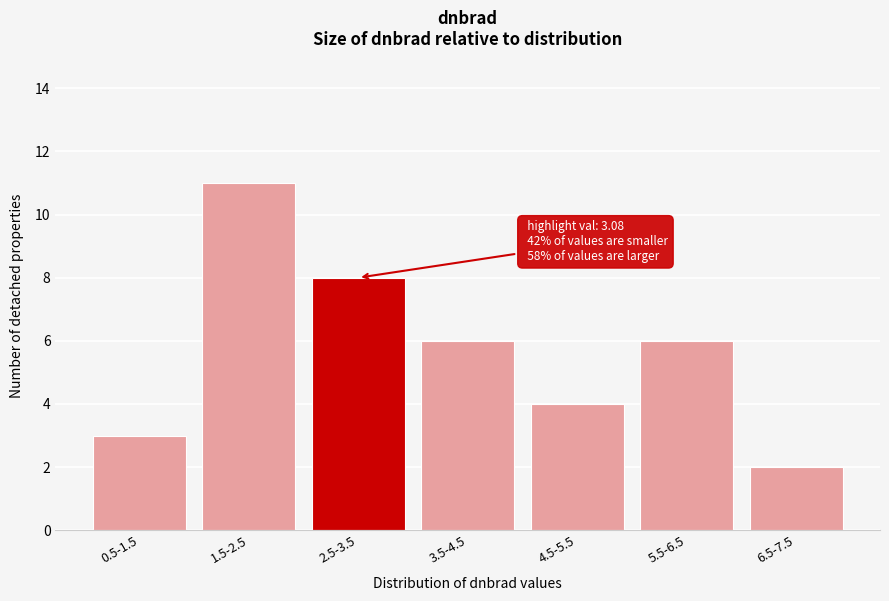

Reading left to right, transcribe all the data shown in this chart.

0.5-1.5=3	1.5-2.5=11	2.5-3.5=8	3.5-4.5=6	4.5-5.5=4	5.5-6.5=6	6.5-7.5=2